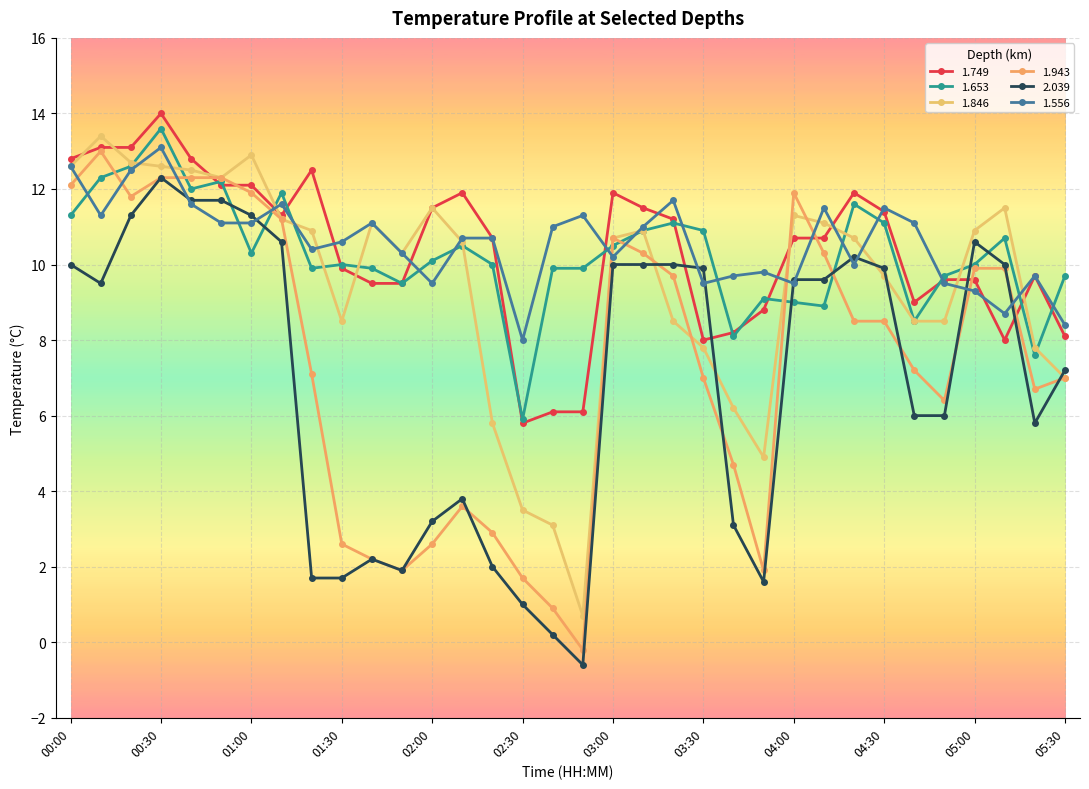

Does the chart have visible grid lines?

Yes